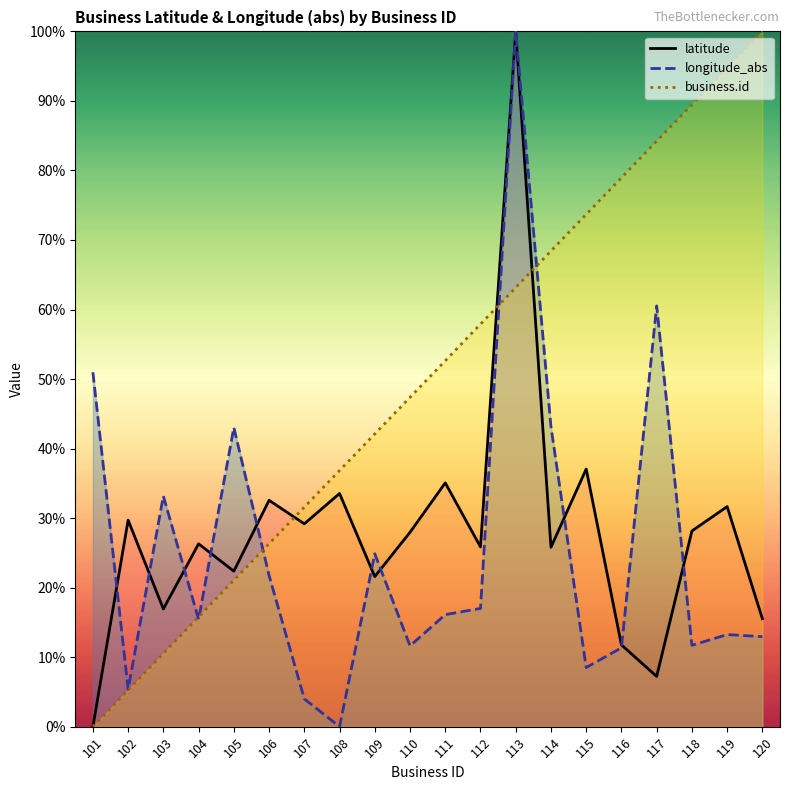

What is the difference between the second highest and second lowest values in the latitude series?

29.8